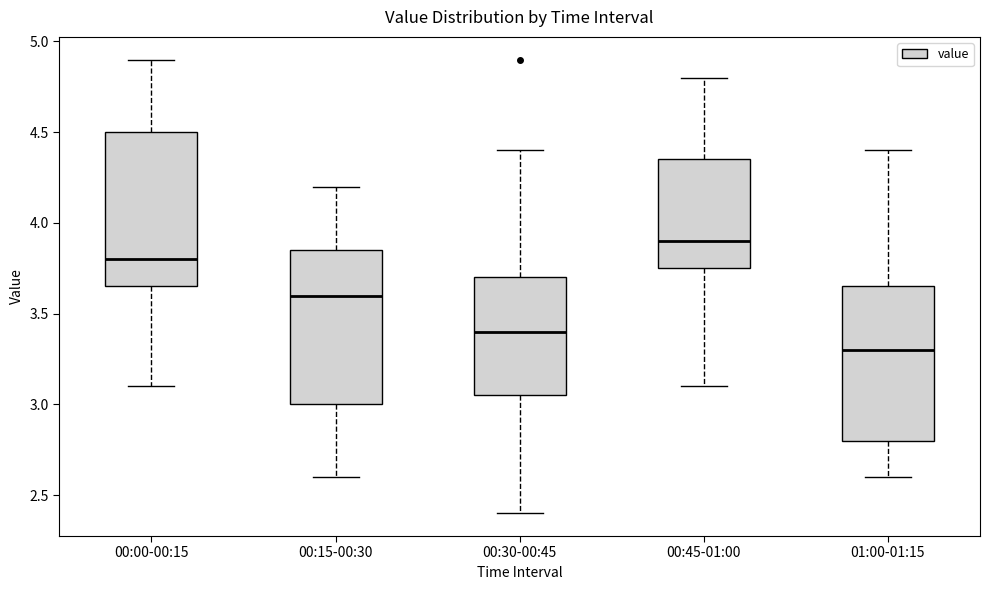

Reading left to right, transcribe this box plot: for each box, give where its median line is, the range the box spans, and where its two whiskers end, as read against the y-axis. The values are not printed on the chart, so give them approximately, as read against the axis.

00:00-00:15: median 3.80, box 3.65 to 4.50, whiskers 3.10 to 4.90
00:15-00:30: median 3.60, box 3.00 to 3.85, whiskers 2.60 to 4.20
00:30-00:45: median 3.40, box 3.05 to 3.70, whiskers 2.40 to 4.40
00:45-01:00: median 3.90, box 3.75 to 4.35, whiskers 3.10 to 4.80
01:00-01:15: median 3.30, box 2.80 to 3.65, whiskers 2.60 to 4.40